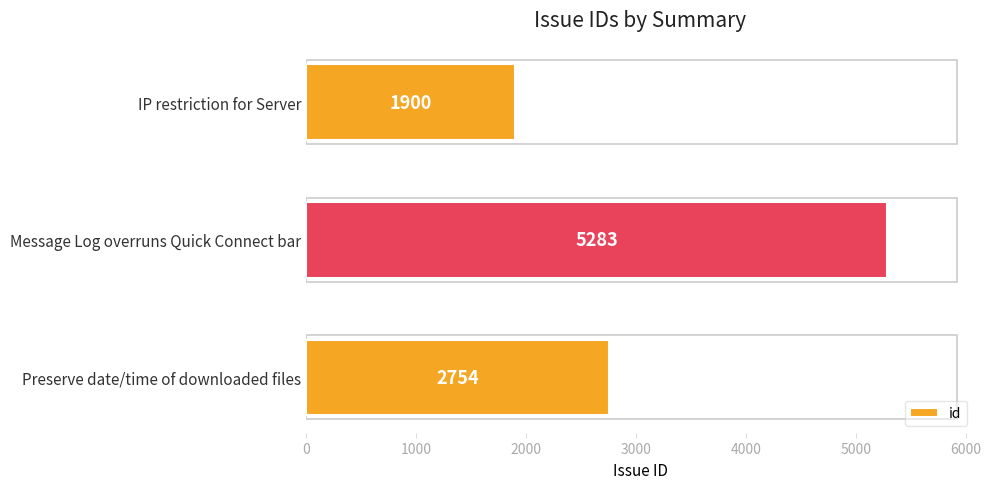

Does the chart contain stacked bars?

No